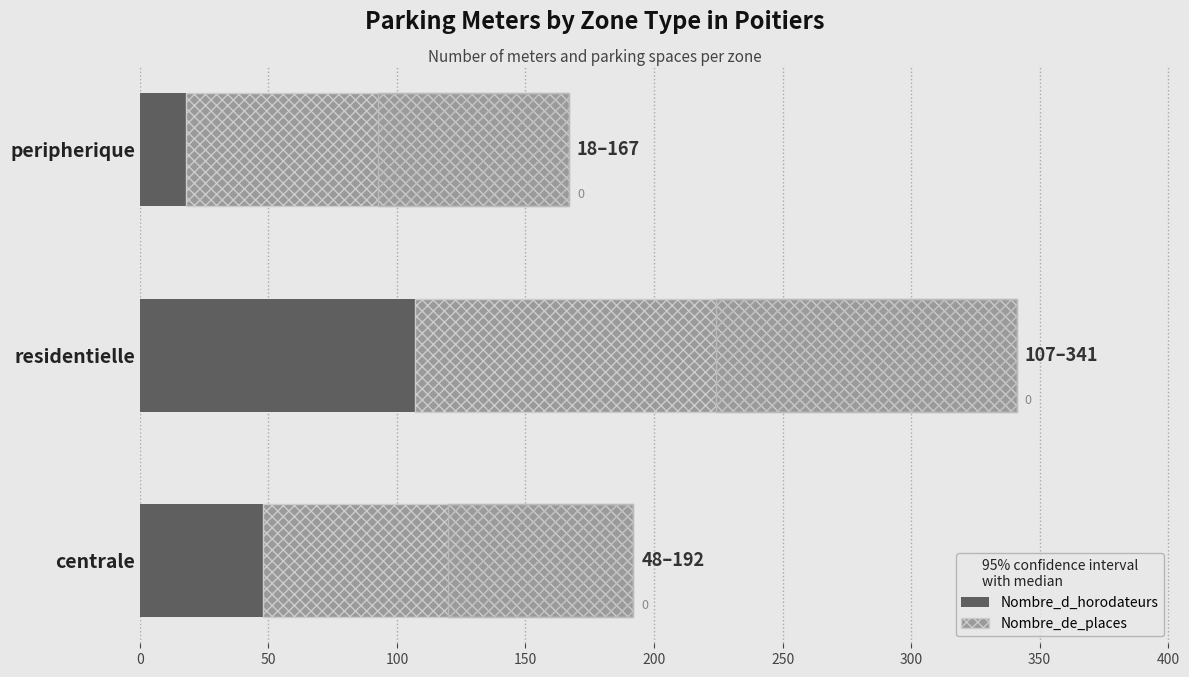

Is the value of Nombre_de_places (extension) at residentielle greater than the value of Nombre_d_horodateurs at centrale?

Yes